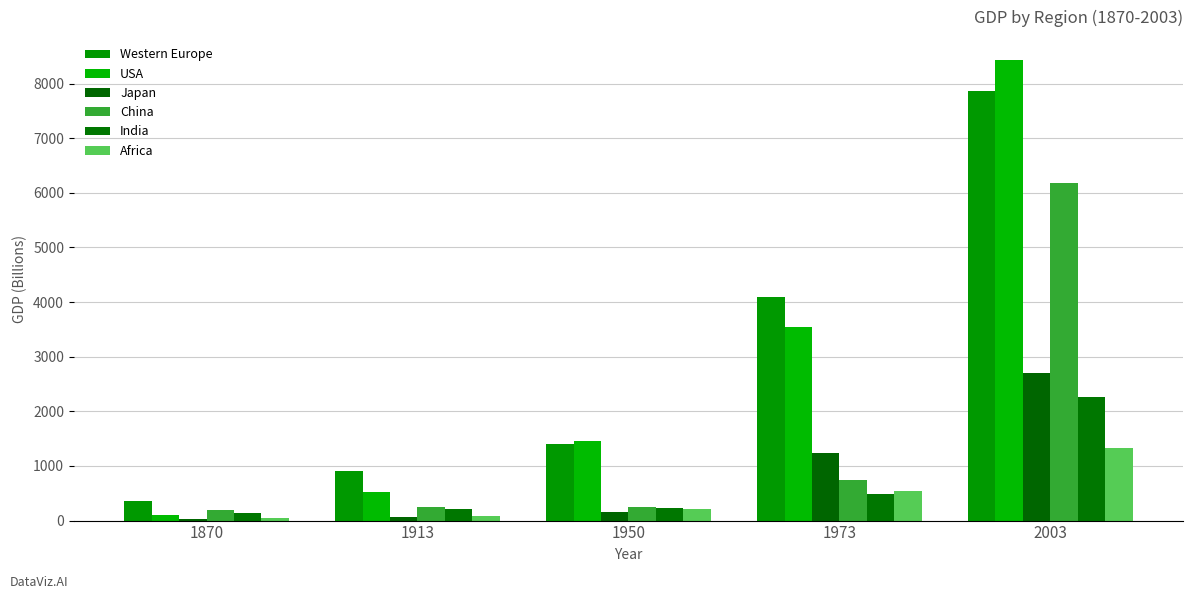

What is the total value across all series at 1913?

2014